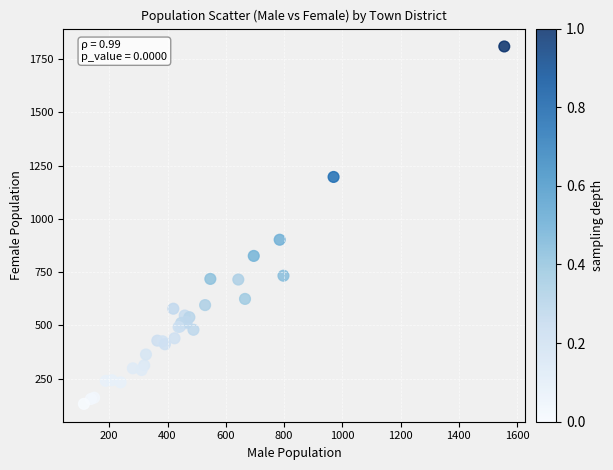

What Y value in the scatter plot is closest to 970?

902